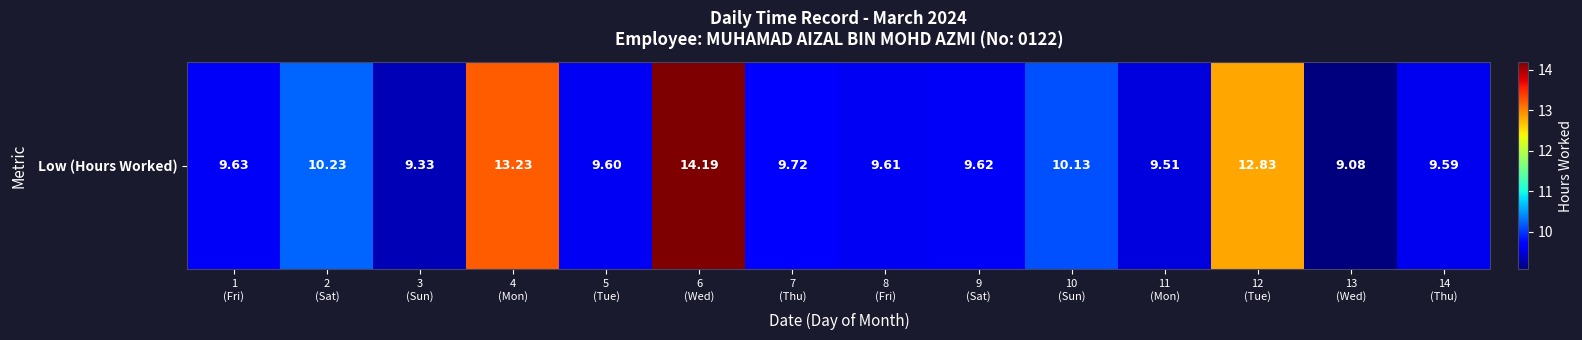

Reading right to left, extract all data points from this chart.

9.6	9.1	12.8	9.5	10.1	9.6	9.6	9.7	14.2	9.6	13.2	9.3	10.2	9.6